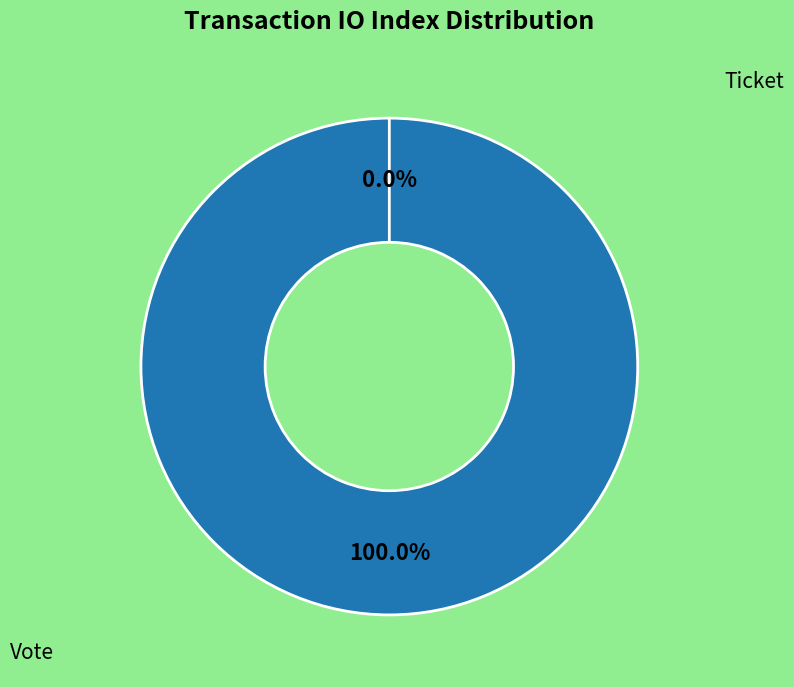

How many slices are in this pie chart?

2